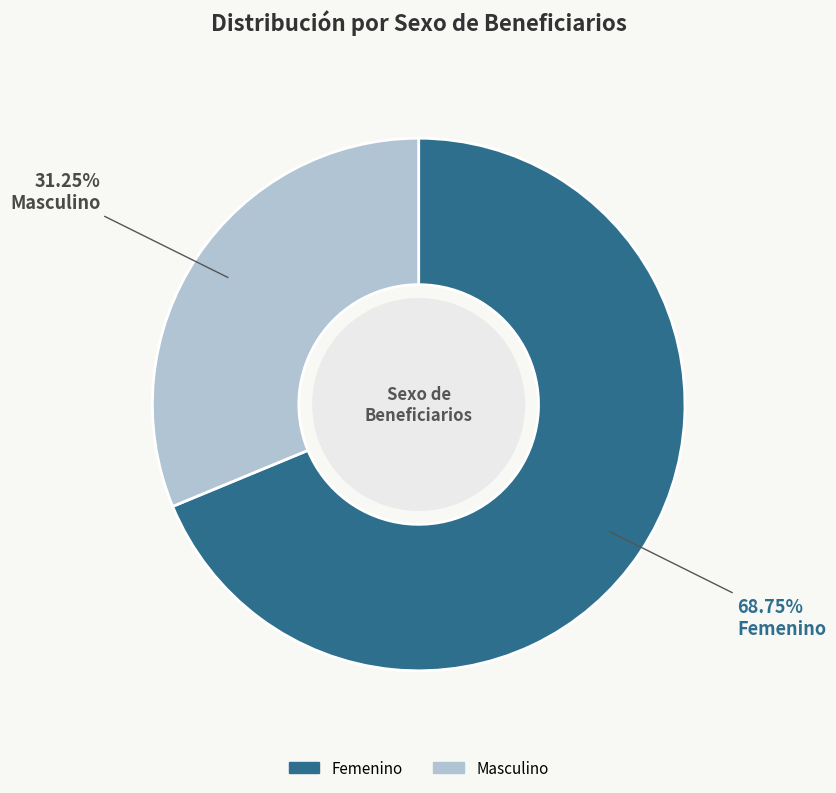

Do Femenino and Masculino together represent more than half of the pie?

Yes